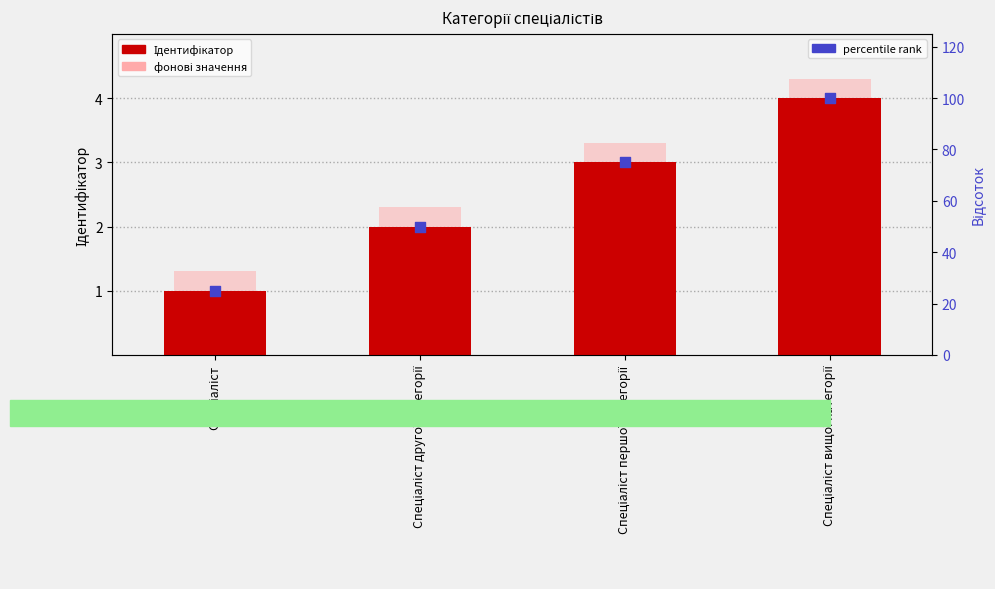

Is the value of фонові значення at Спеціаліст першої категорії greater than the value of percentile rank at Спеціаліст першої категорії?

No